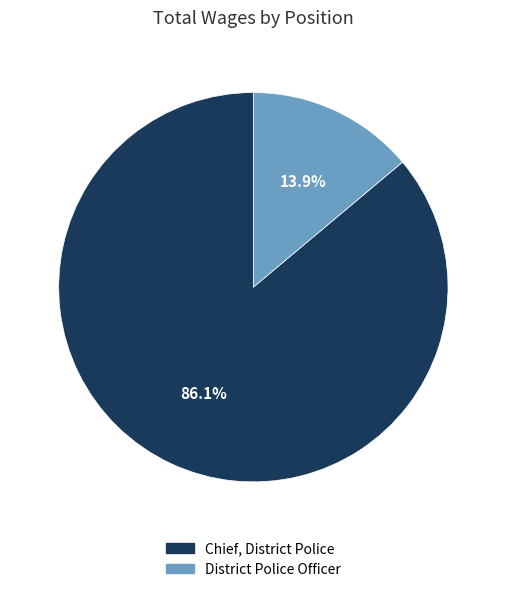

Does District Police Officer represent more than half of the total?

No